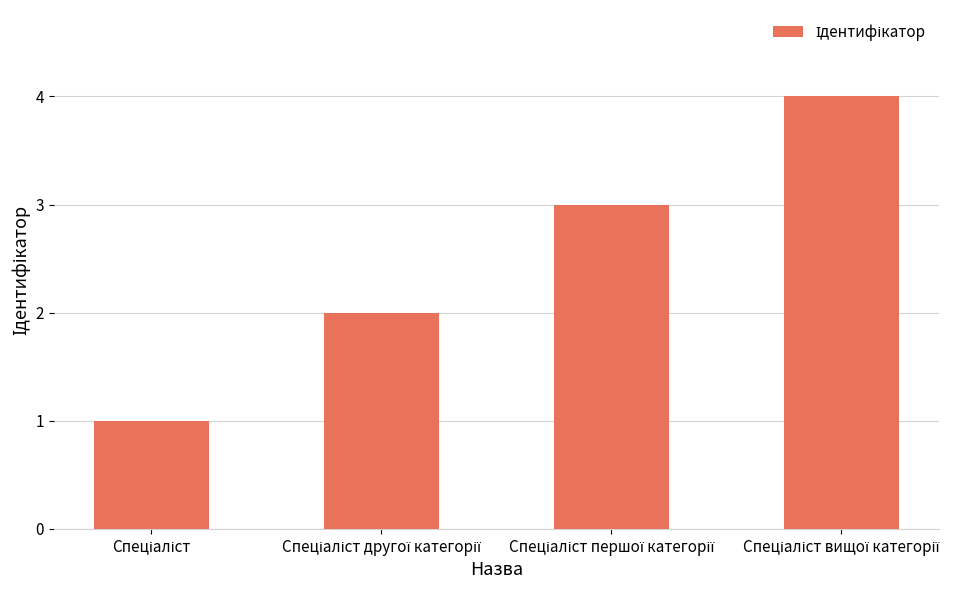

How many distinct data groups are displayed?

1